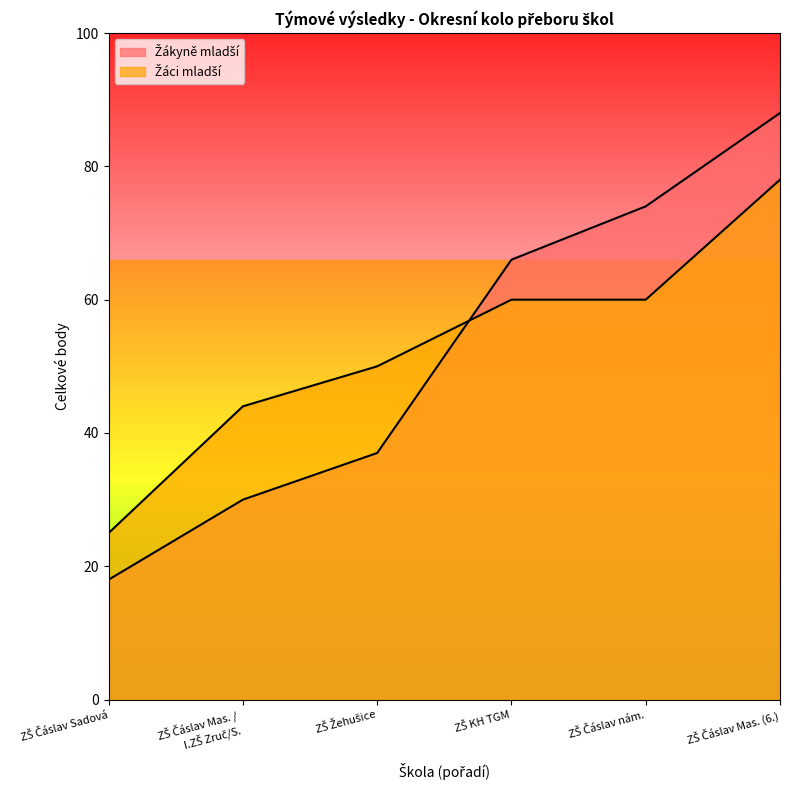

At which category is the sum across all series the highest?

ZŠ Čáslav Mas. (6.)